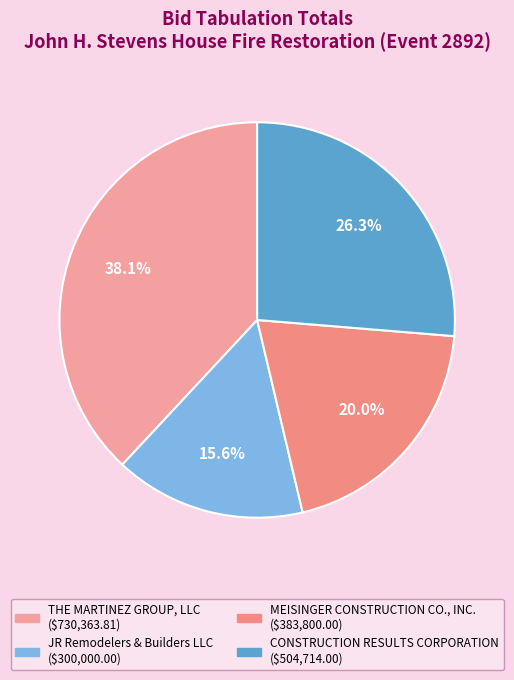

How much of the chart is everything except CONSTRUCTION RESULTS CORPORATION?

73.7%